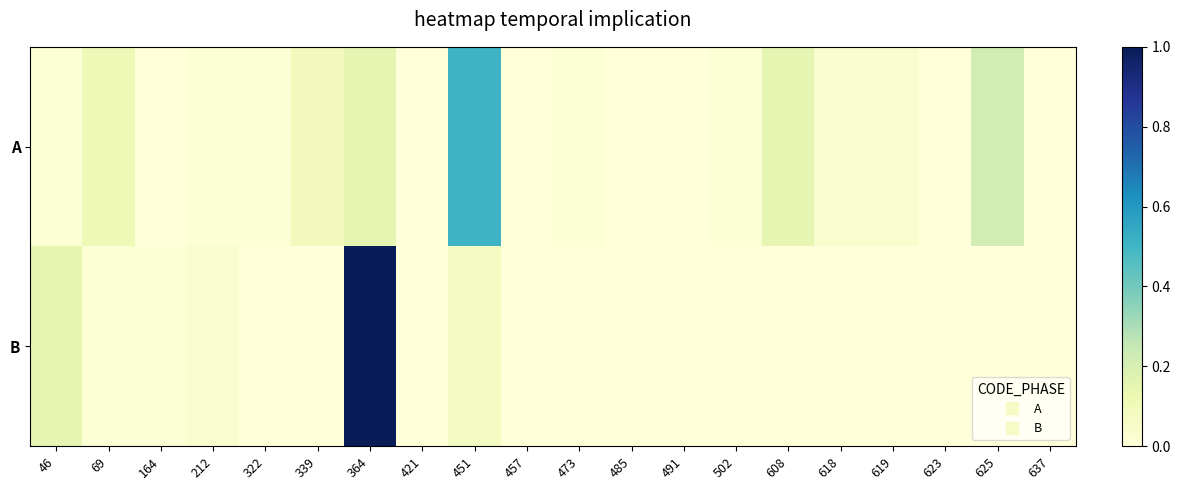

Between 619 and 69, which is larger?

69